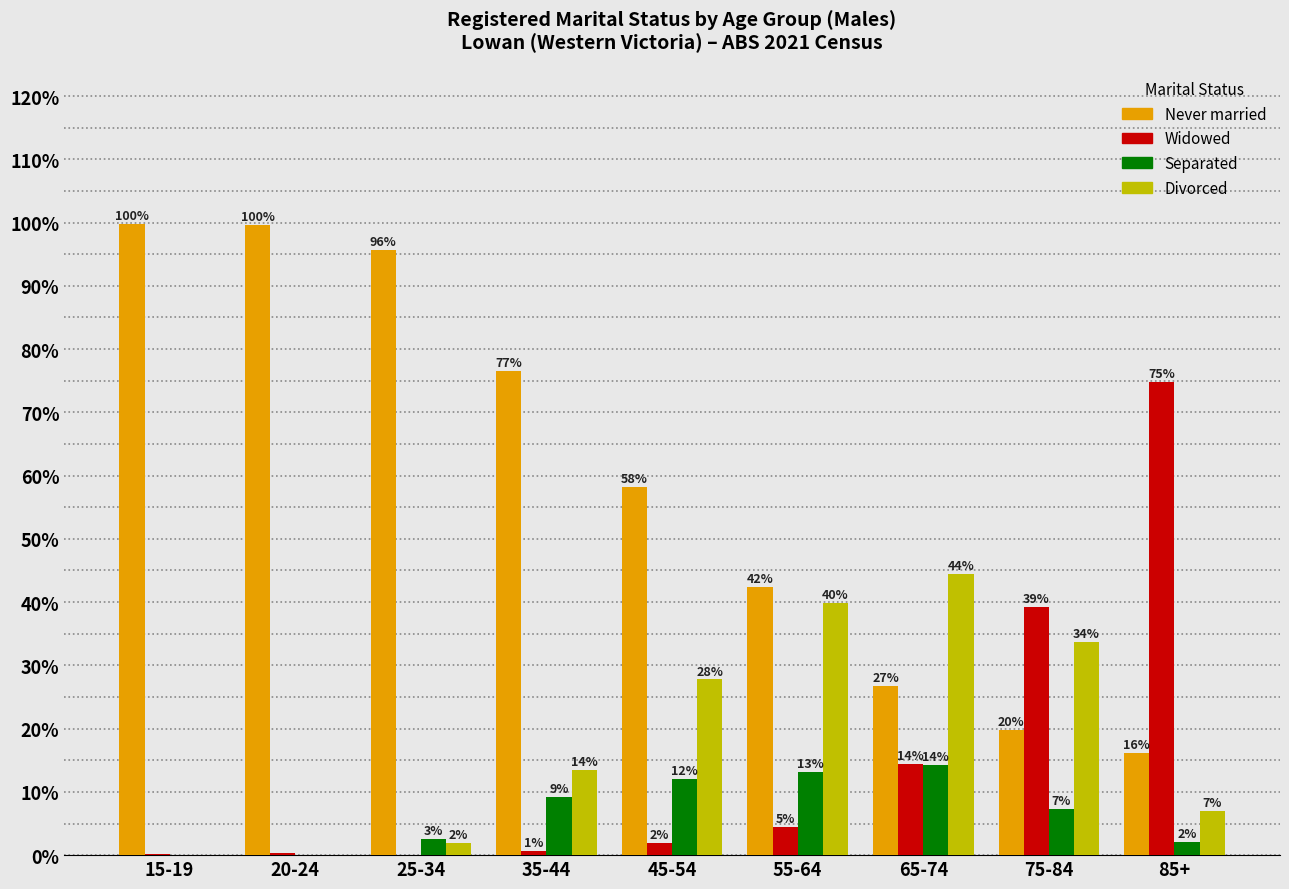

Does the chart contain stacked bars?

No